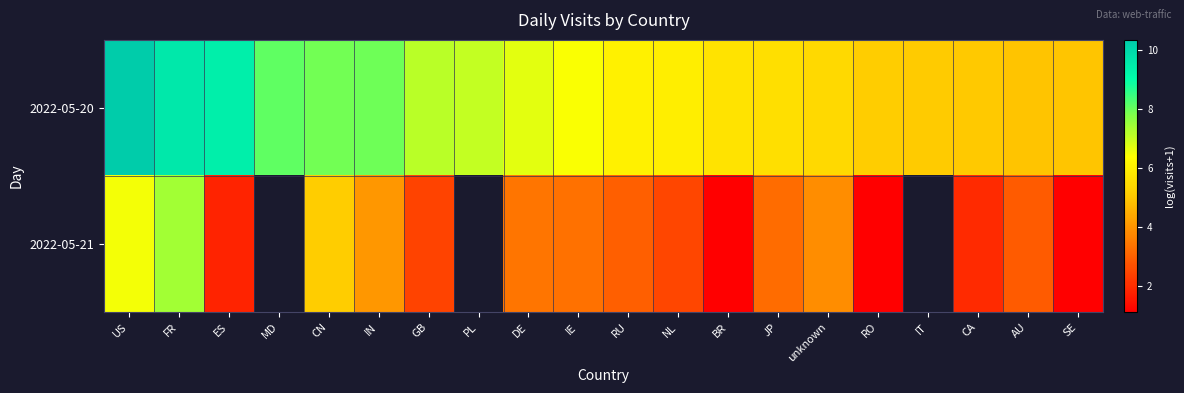

What is the total value across all series at FR?

17.0